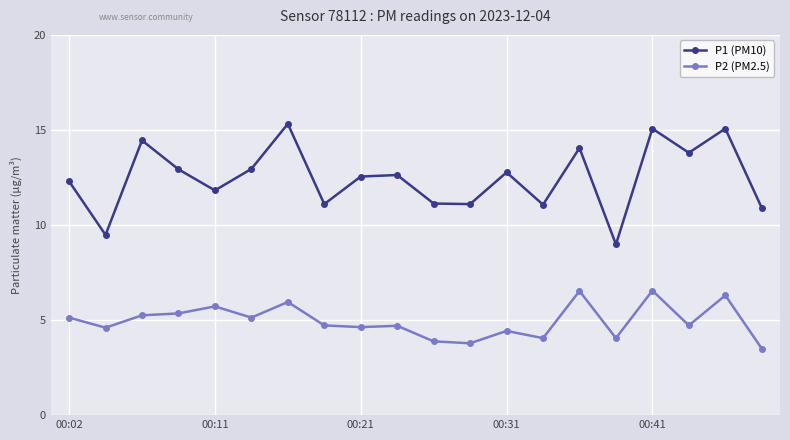

Rank the series by their average value, from lowest to highest.

P2 (PM2.5), P1 (PM10)